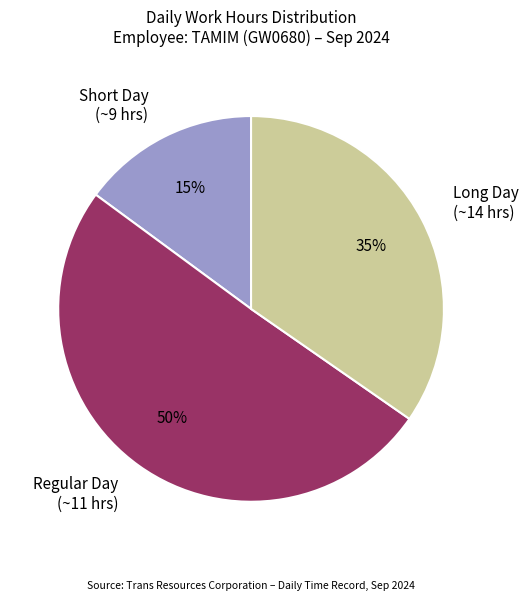

To the nearest percent, what percentage of the pie is Short Day (~9 hrs)?

15%